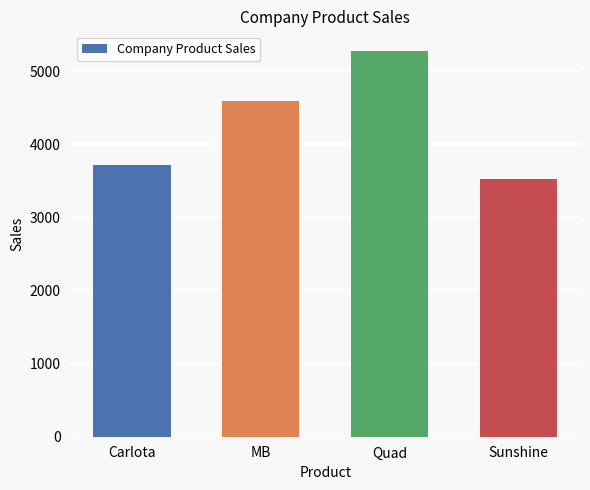

List the labels in order of value, largest first.

Quad, MB, Carlota, Sunshine